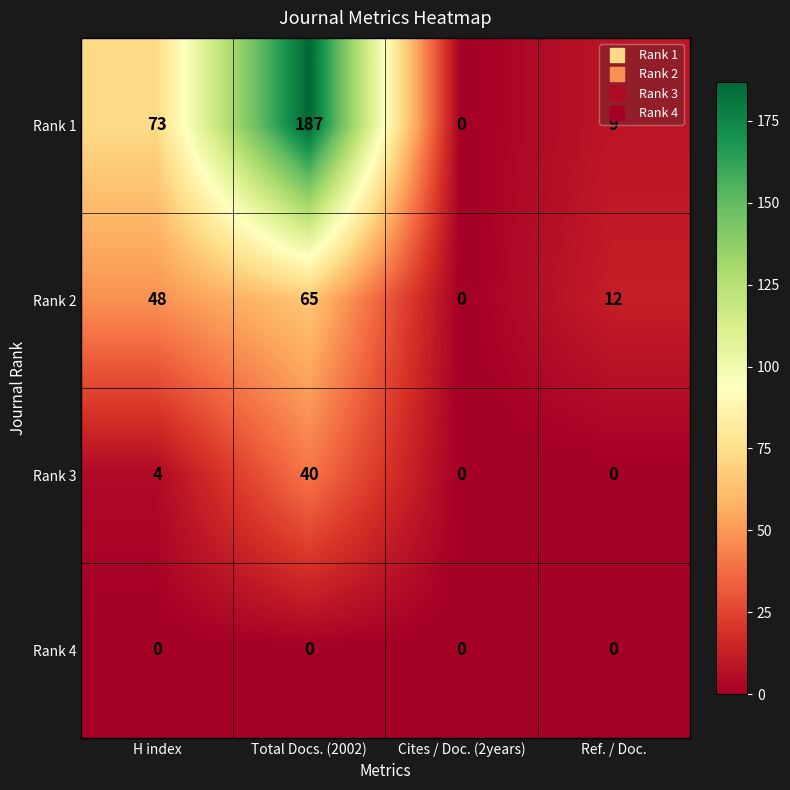

Which series has the largest total across all categories?

Rank 1